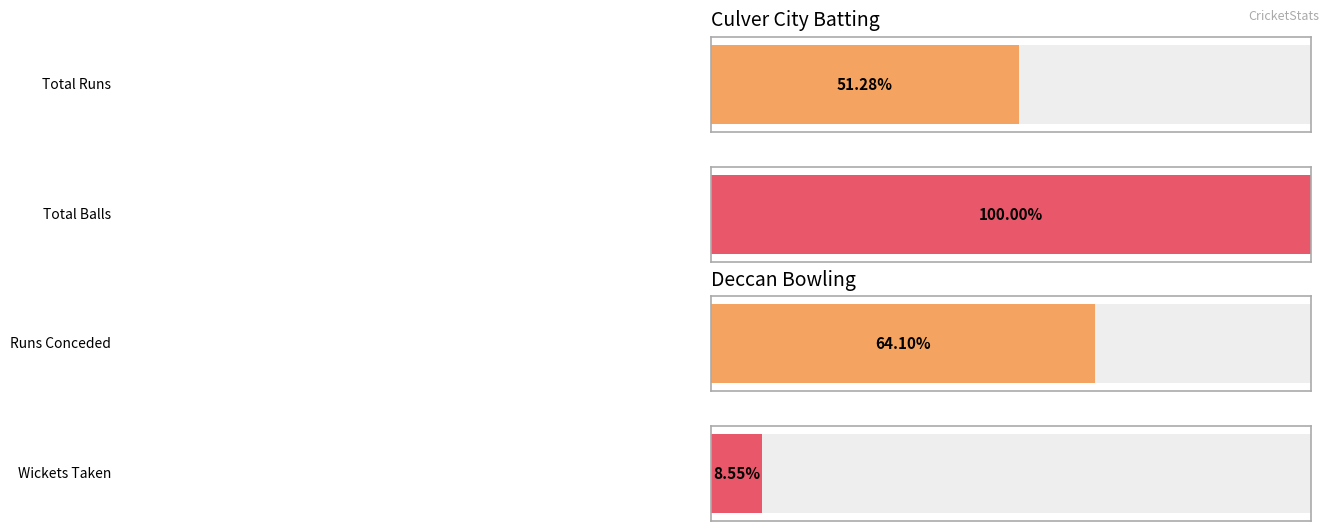

Is the value of Culver City Balls at Satya Ranjan Dash greater than the value of Culver City Runs at Tarun Chourasia?

Yes